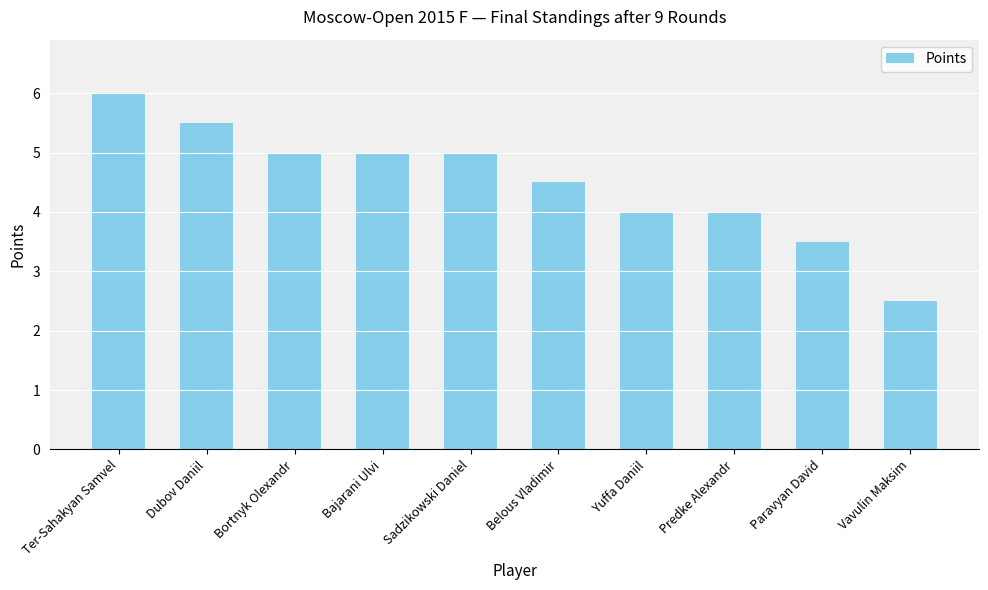

Which has a higher value, Paravyan David or Vavulin Maksim?

Paravyan David